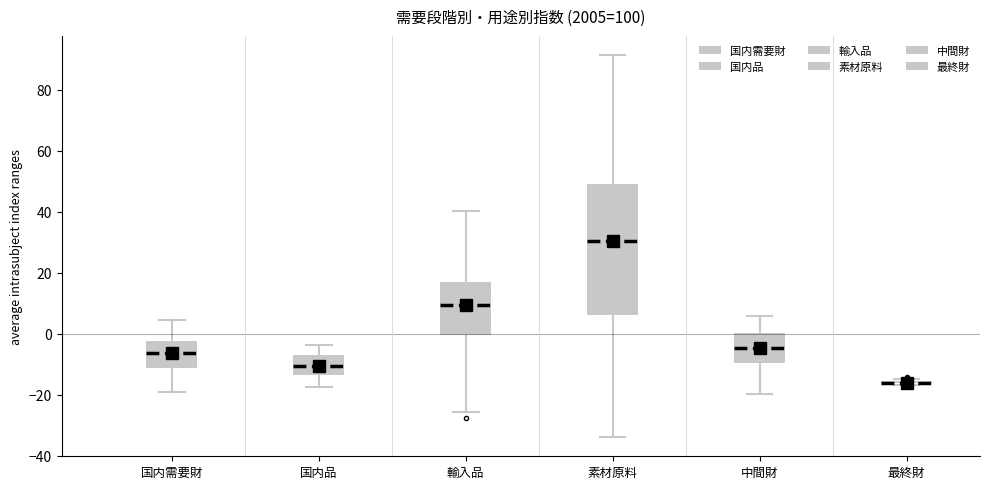

Where does the median line of the box for 中間財 sit on the y-axis? The values are not printed on the chart, so give them approximately, as read against the axis.

-4